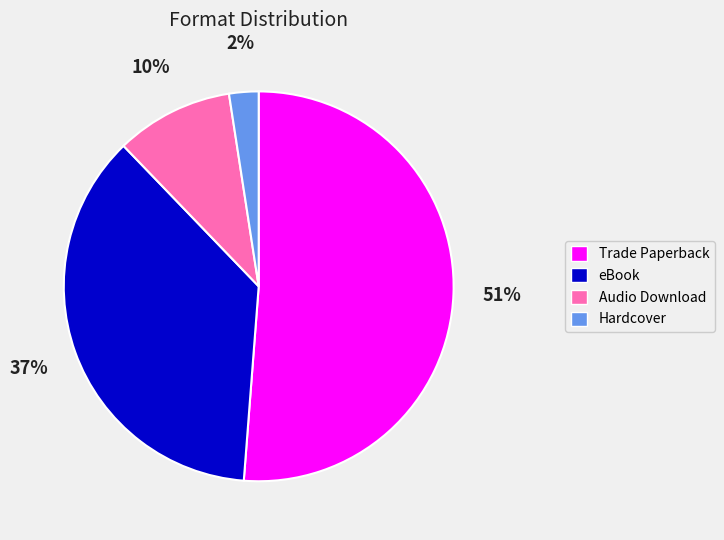

Which category has the biggest portion of the pie?

Trade Paperback